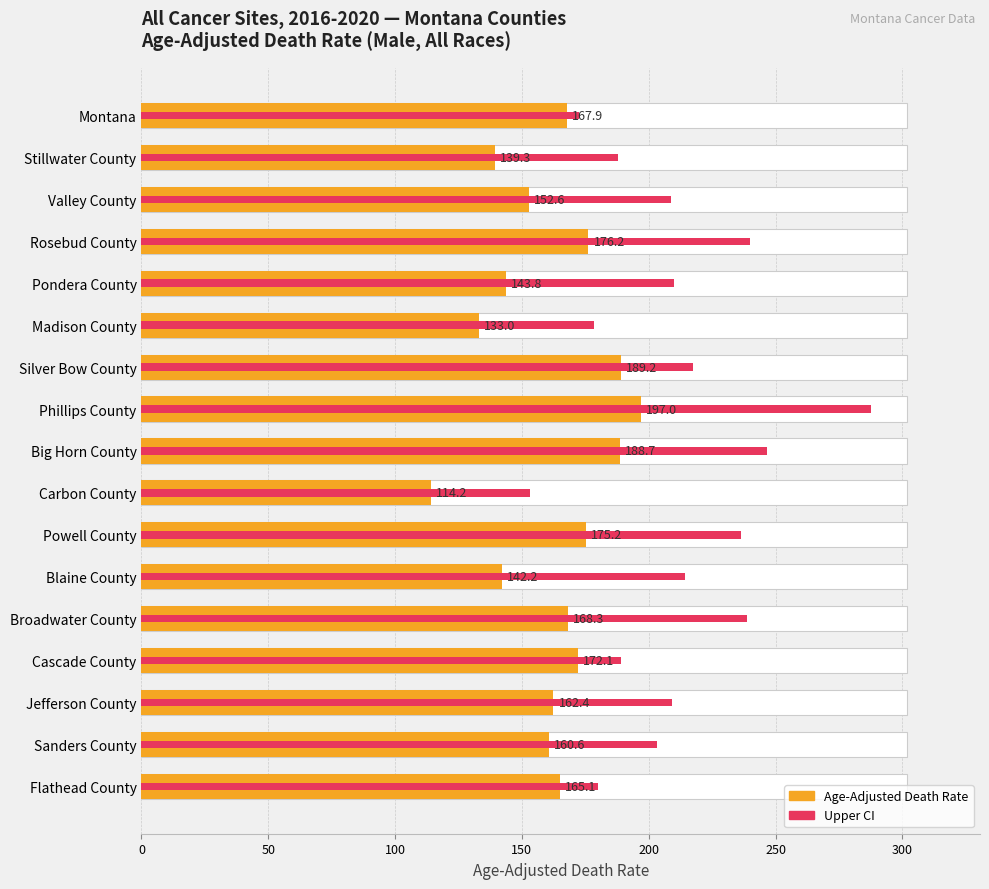

What is the value of the Upper CI bar at the 1st from the left?

172.5